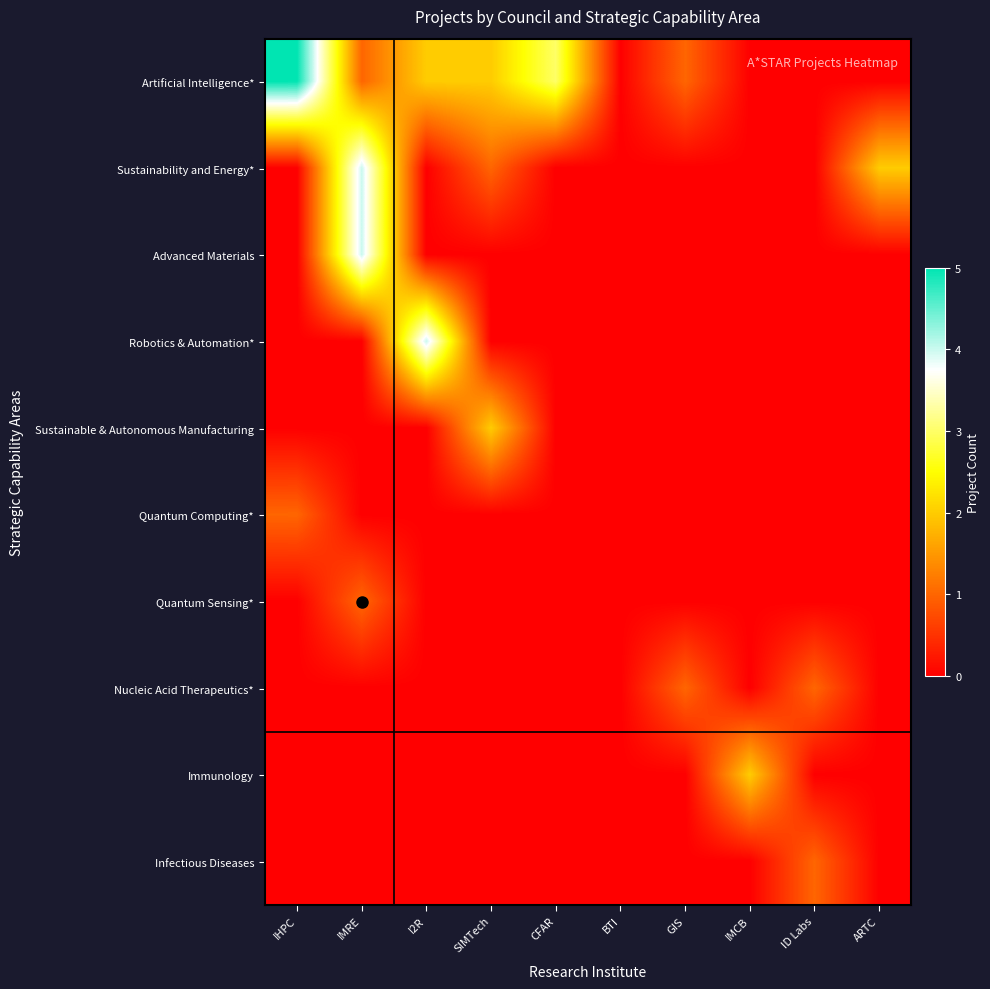

At ID Labs, list the series in order from smallest to largest.

Artificial Intelligence*, Sustainability and Energy*, Advanced Materials, Robotics & Automation*, Sustainable & Autonomous Manufacturing, Quantum Computing*, Quantum Sensing*, Immunology, Nucleic Acid Therapeutics*, Infectious Diseases